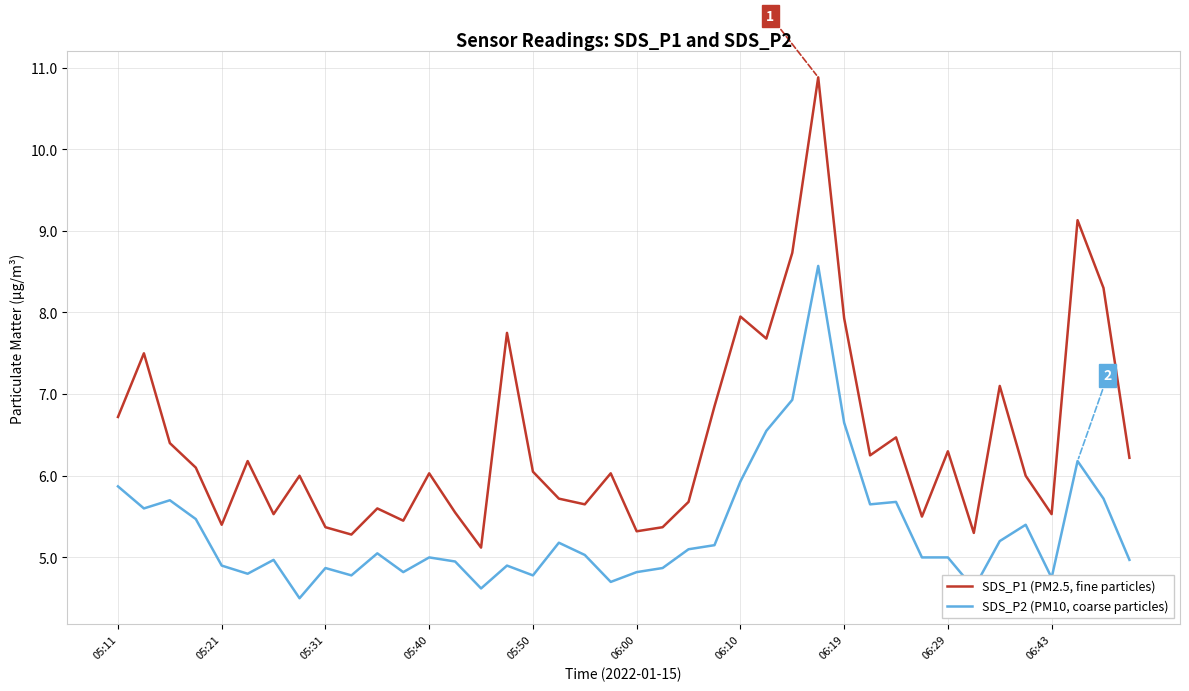

What is the difference between the maximum and minimum values in the SDS_P1 (PM2.5, fine particles) series?

5.8